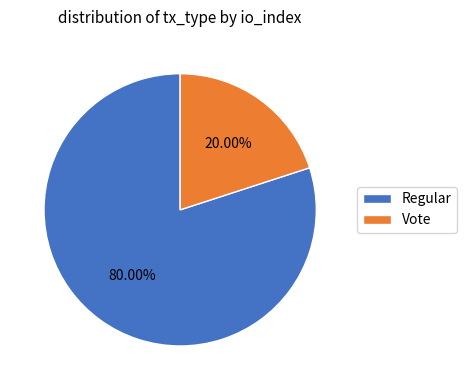

Is the sum of Vote and Regular greater than half?

Yes